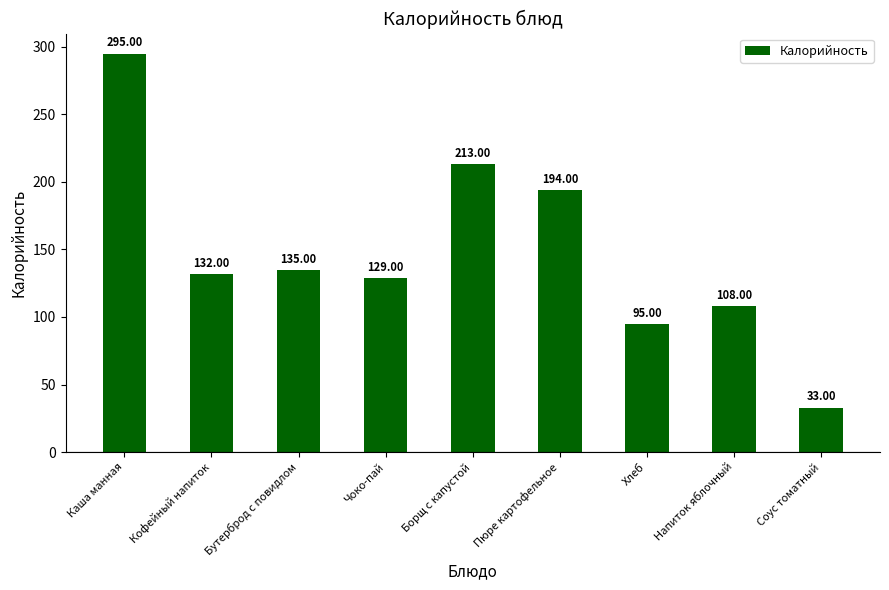

What is the label of the 6th bar from the left?

Пюре картофельное